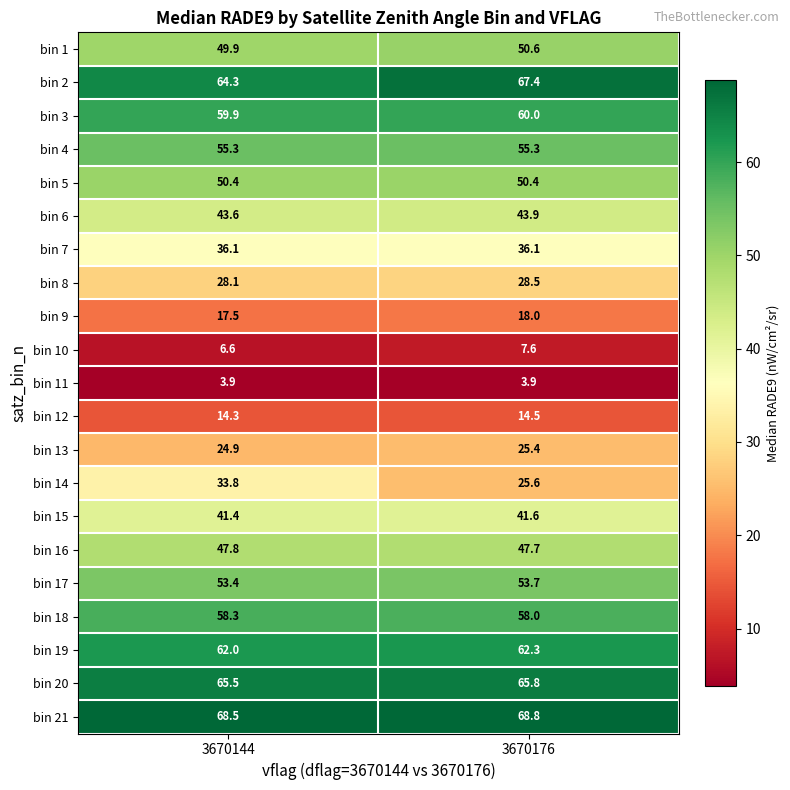

What is the difference between the maximum and minimum values in the bin 2 series?

3.1